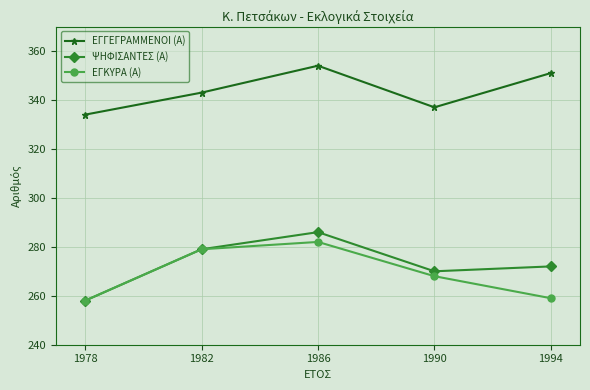

Count the number of data series in this chart.

3